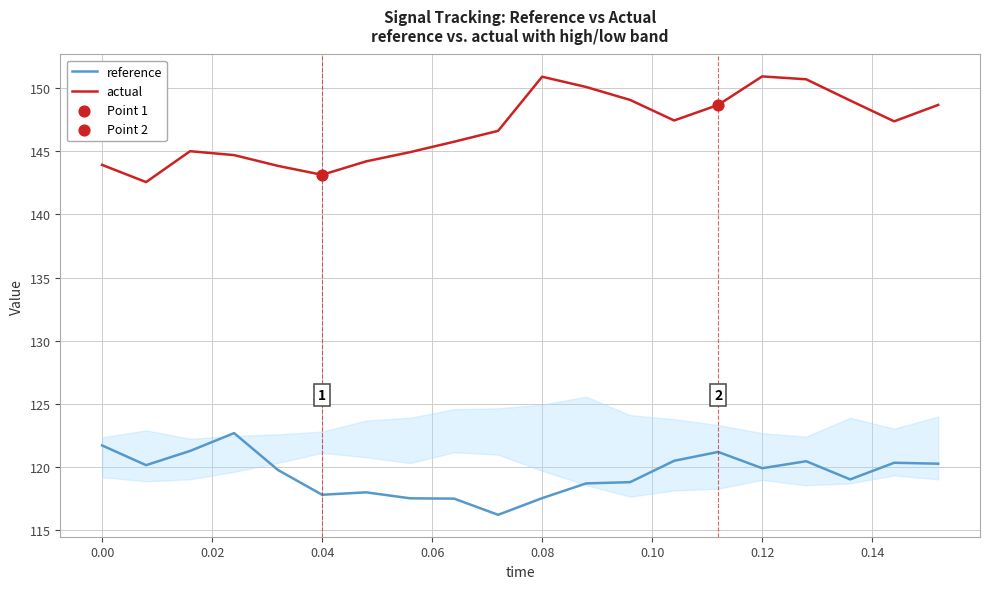

True or false: reference and actual cross at least once.

False